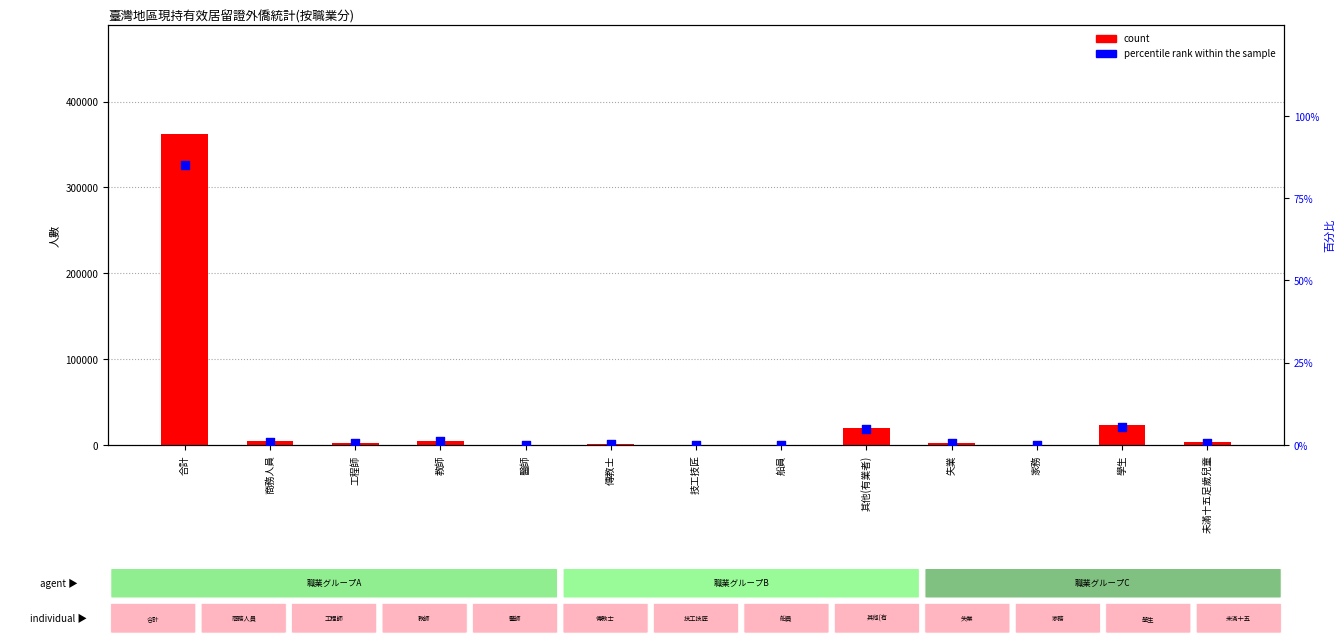

Which series has the widest spread of Y values?

count